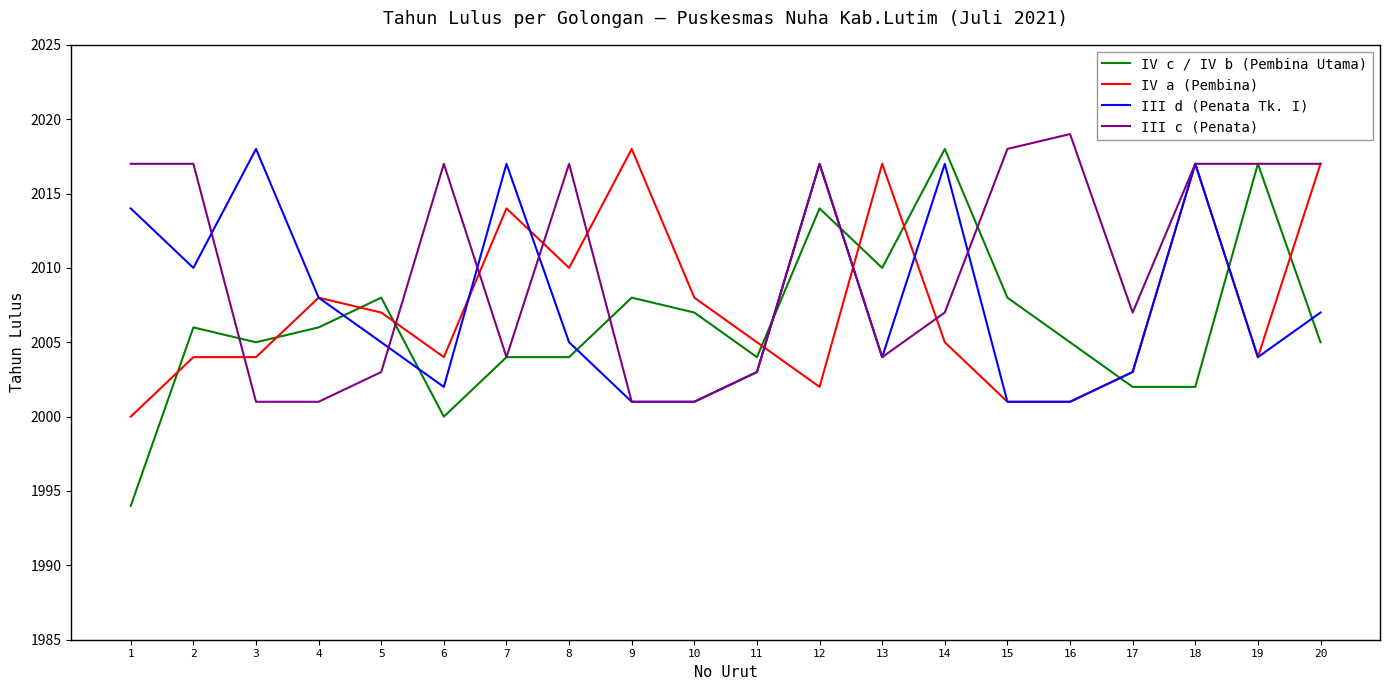

Where is the first local minimum for III d (Penata Tk. I)?

2